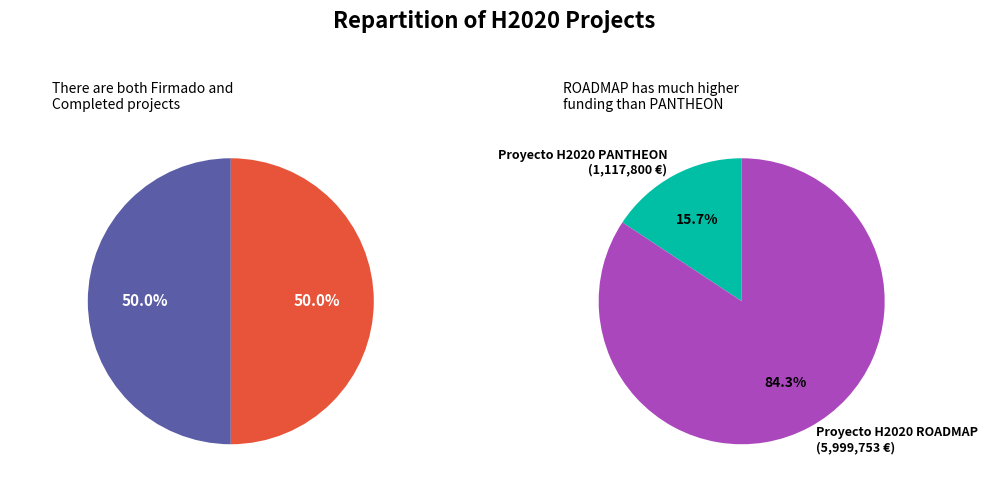

How many segments does this pie chart have?

2